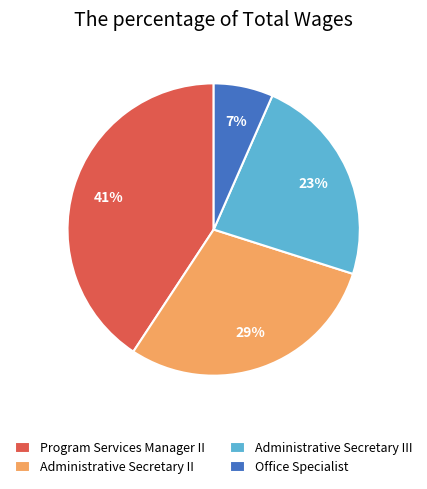

Between Program Services Manager II and Administrative Secretary III, which is larger?

Program Services Manager II